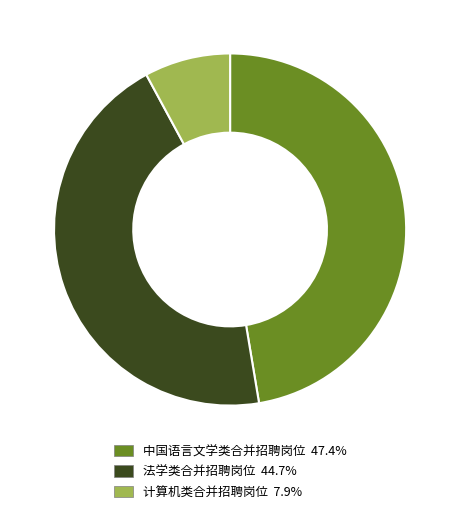

Which slice is the smallest?

计算机类合并招聘岗位